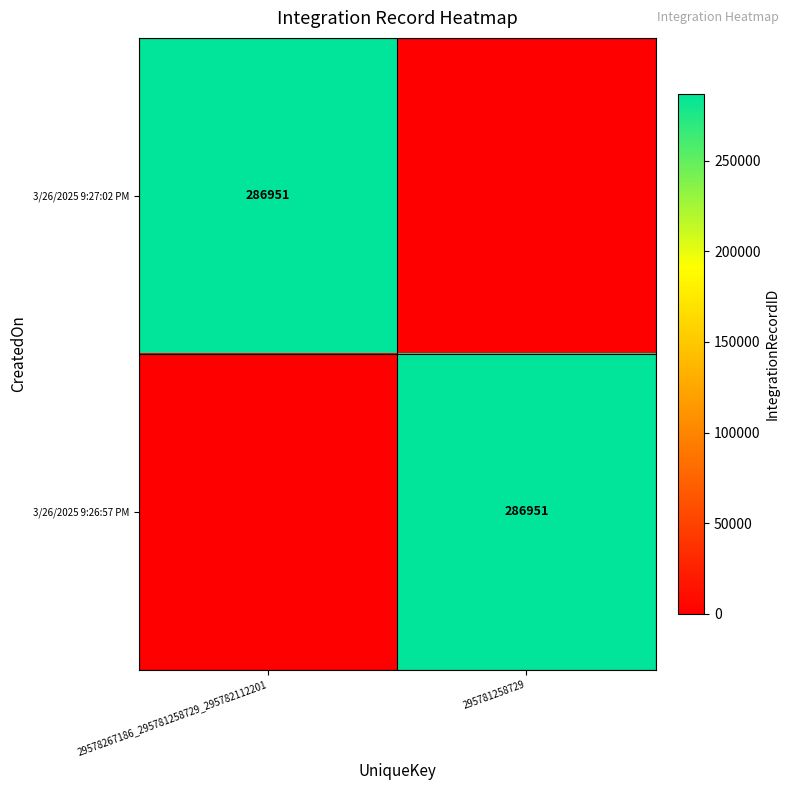

The value of 3/26/2025 9:26:57 PM at 295781258729 is 286951. True or false?

True